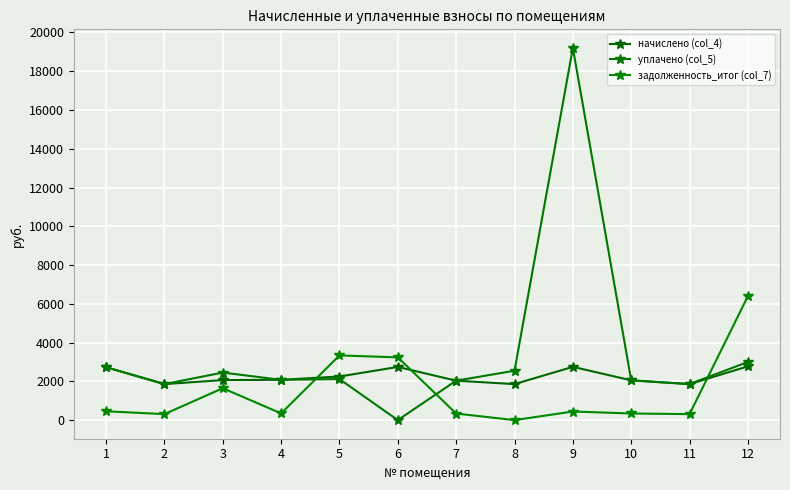

How many values in уплачено (col_5) are above zero?

11